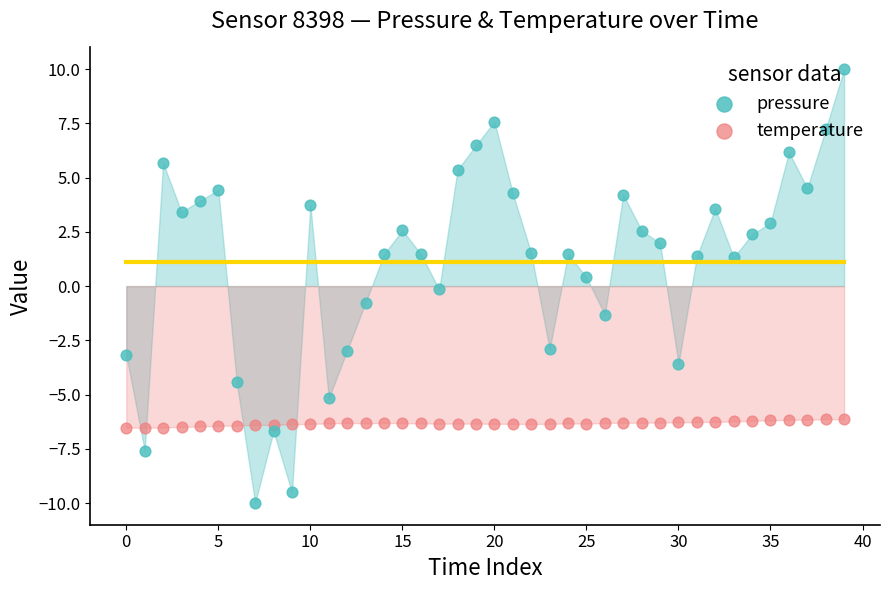

Which series has the widest spread of Y values?

pressure